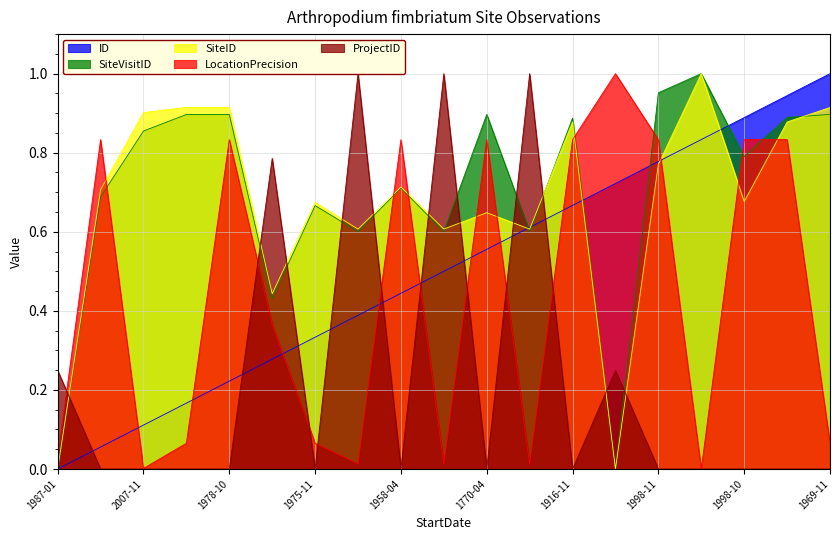

Which category has the lowest value in the ID series?

1987-01